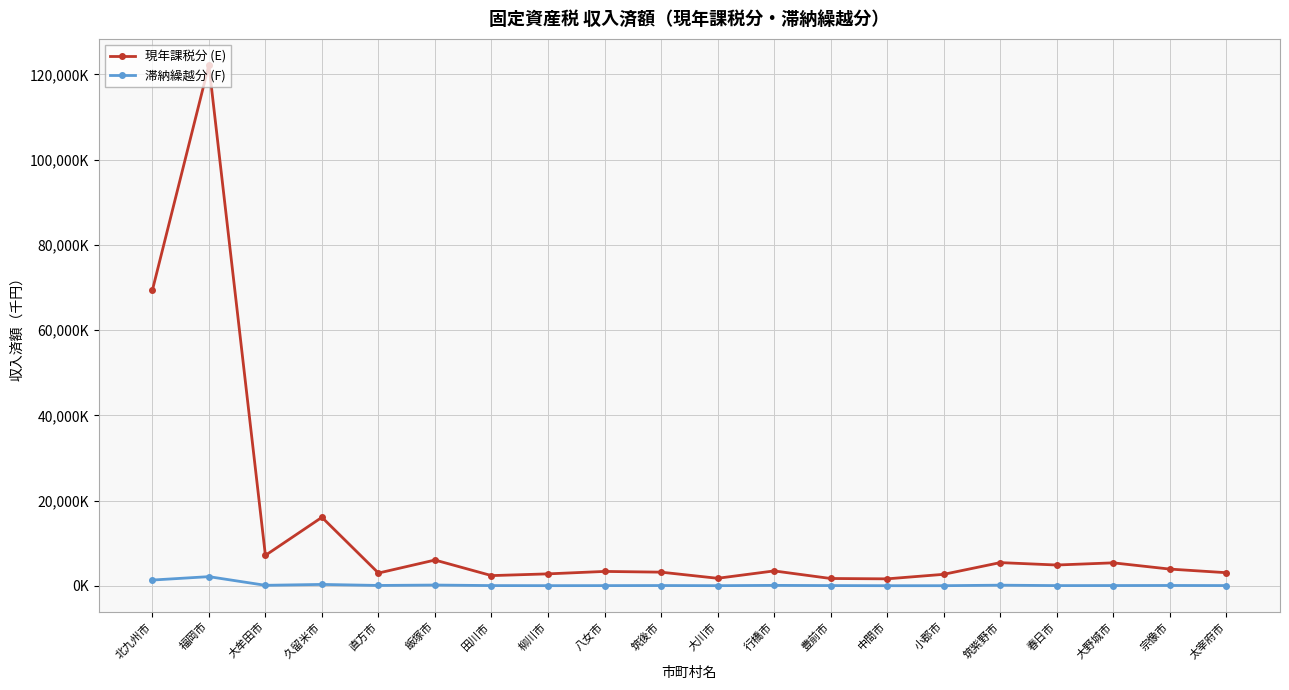

How many interior local peaks does the 現年課税分 (E) series have?

7